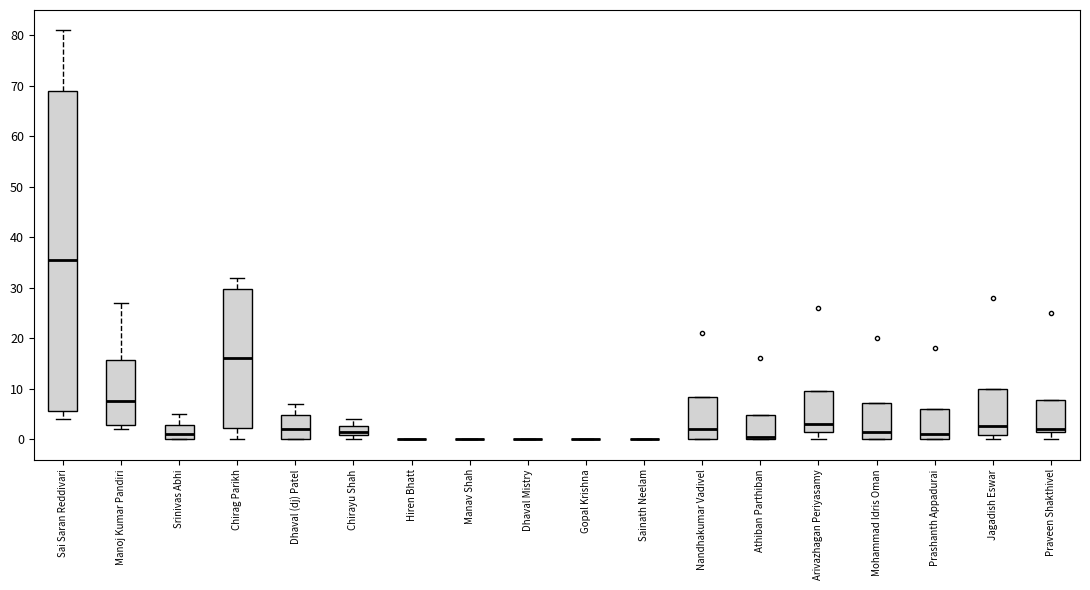

Which box is the tallest, from its lower edge to its upper edge?

Sai Saran Reddivari